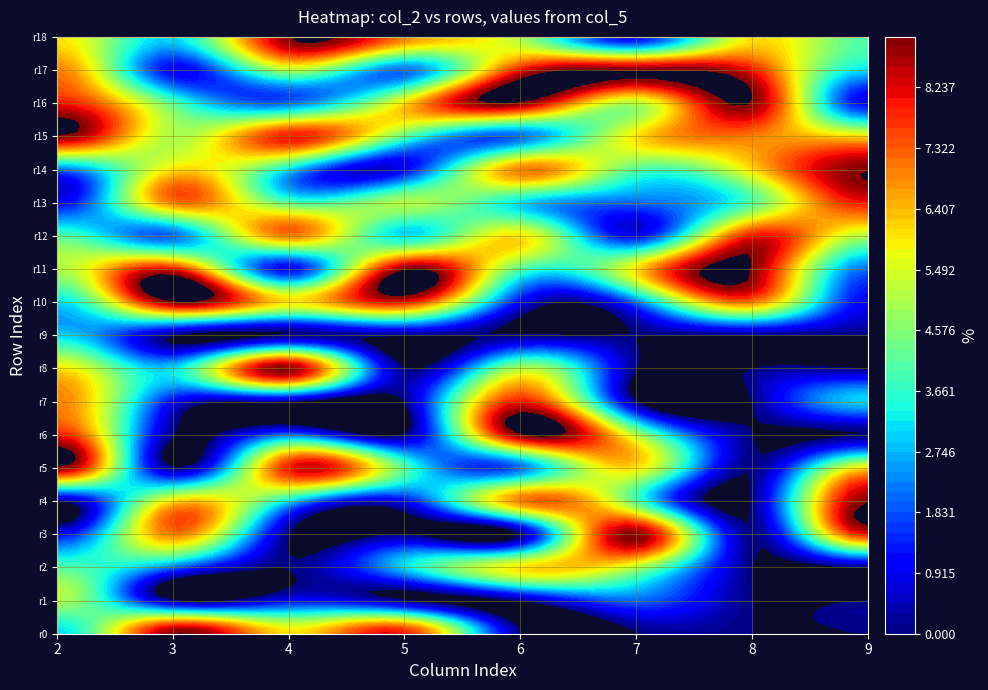

What is the difference between the maximum and second lowest values in the 3 series?

9